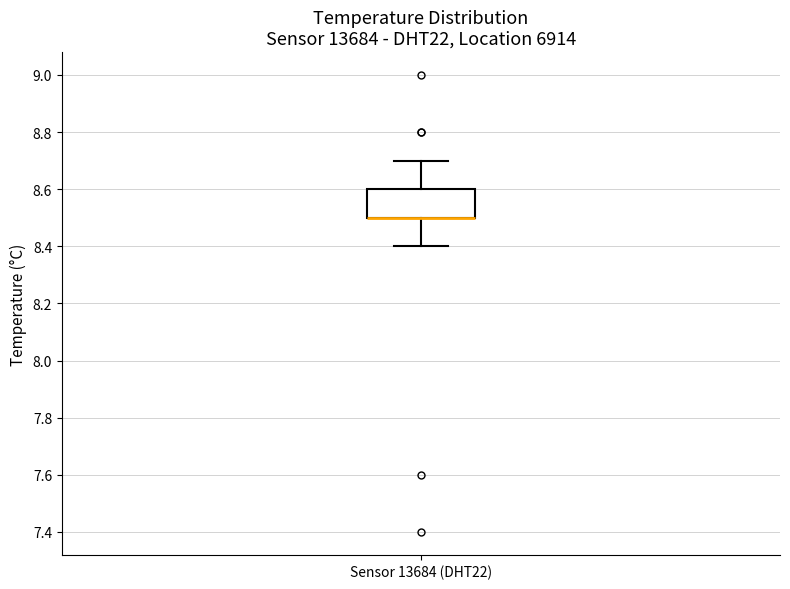

Read this box plot against the y-axis: the position of the median line, the range covered by the box, and the ends of both whiskers. The values are not printed on the chart, so give them approximately, as read against the axis.

median 8.5 (drawn on the box's lower edge), box 8.5 to 8.6, whiskers 8.4 to 8.7